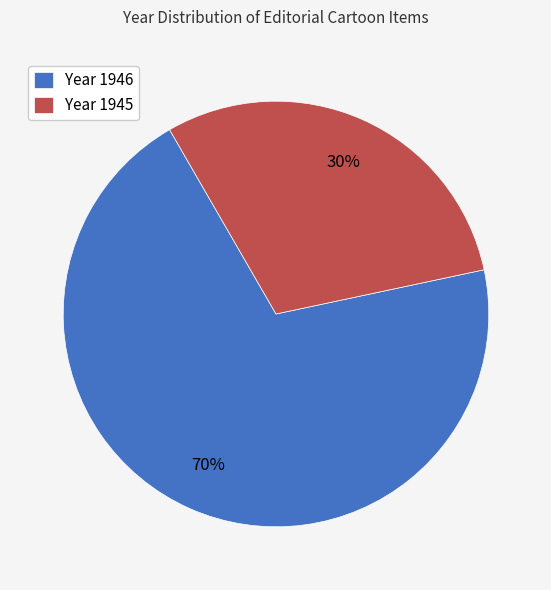

To the nearest percent, what portion does Year 1946 represent?

70%